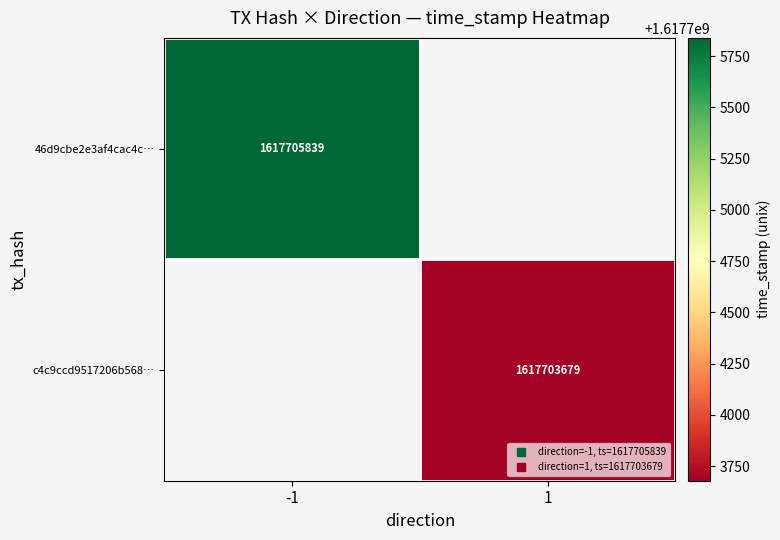

The 46d9cbe2e3af4cac4c… series shows 363371015.5 at -1. True or false?

False